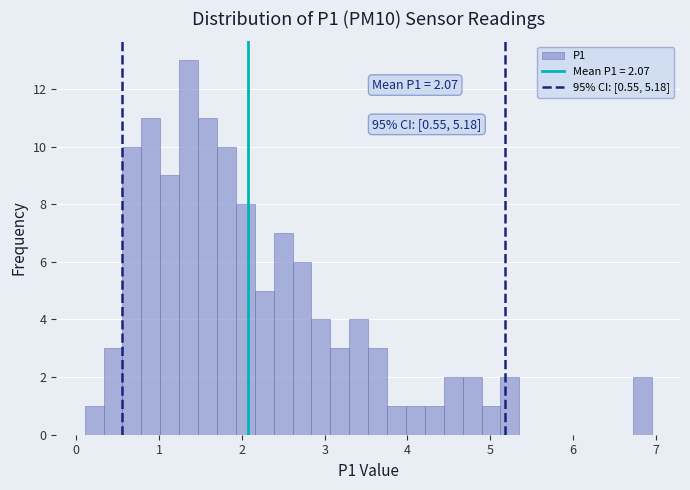

Read against the x-axis, roughly where is the centre of the tallest bar?

1.4